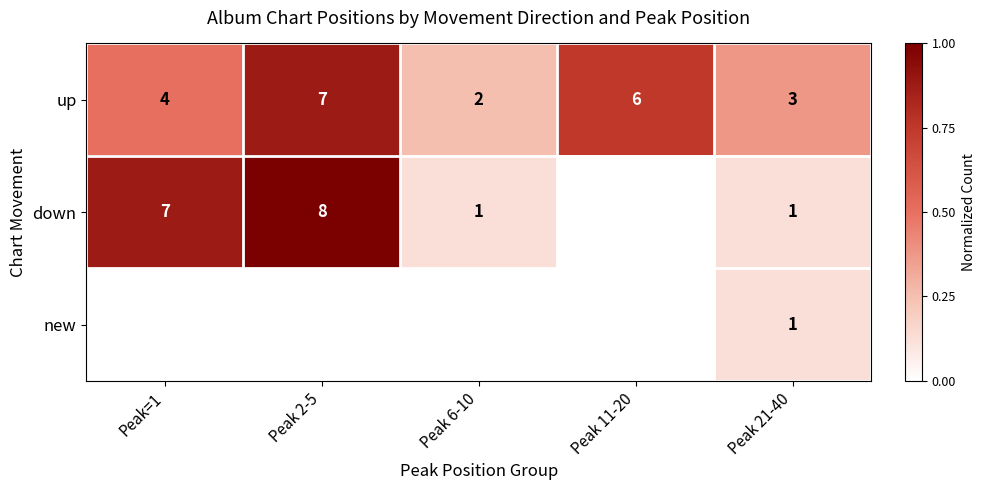

What is the difference between the maximum and minimum values in the up series?

5